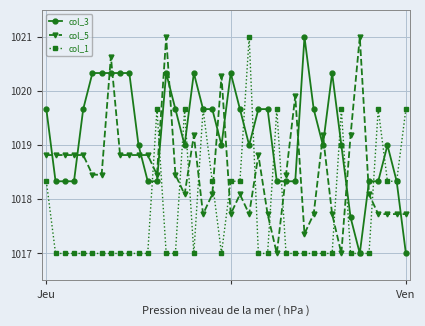

Rank the series by their average value, from highest to lowest.

col_3, col_5, col_1